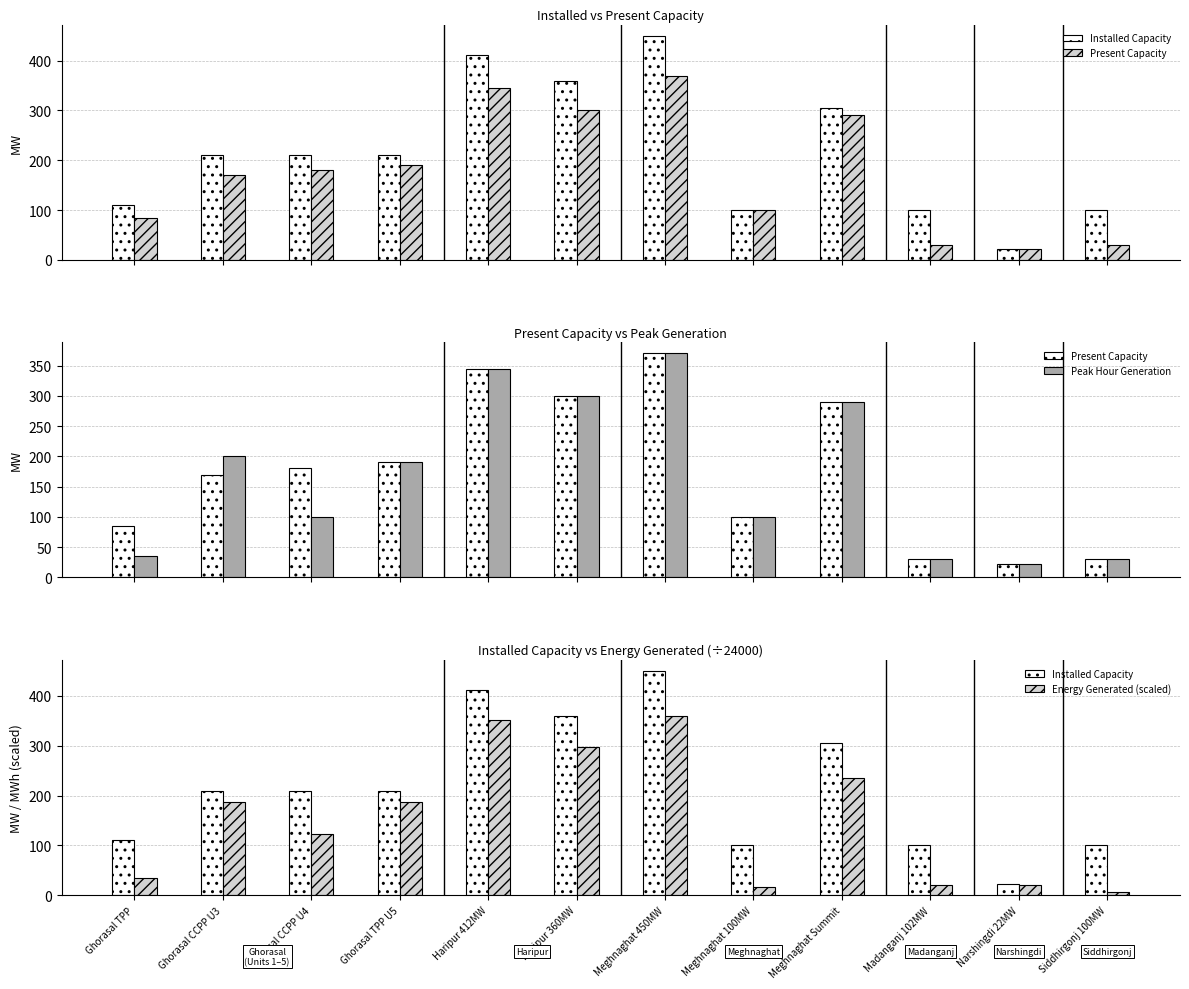

Reading left to right, extract all data points from this chart.

Installed Capacity: Ghorasal TPP=110.0	Ghorasal CCPP U3=210.0	Ghorasal CCPP U4=210.0	Ghorasal TPP U5=210.0	Haripur 412MW=412.0	Haripur 360MW=360.0	Meghnaghat 450MW=450.0	Meghnaghat 100MW=100.0	Meghnaghat Summit=305.0	Madanganj 102MW=100.0	Narshingdi 22MW=22.0	Siddhirgonj 100MW=100.0
Present Capacity: Ghorasal TPP=85.0	Ghorasal CCPP U3=170.0	Ghorasal CCPP U4=180.0	Ghorasal TPP U5=190.0	Haripur 412MW=345.0	Haripur 360MW=300.0	Meghnaghat 450MW=370.0	Meghnaghat 100MW=100.0	Meghnaghat Summit=290.0	Madanganj 102MW=30.0	Narshingdi 22MW=22.0	Siddhirgonj 100MW=30.0
Peak Hour Generation: Ghorasal TPP=35.0	Ghorasal CCPP U3=200.0	Ghorasal CCPP U4=100.0	Ghorasal TPP U5=190.0	Haripur 412MW=345.0	Haripur 360MW=300.0	Meghnaghat 450MW=370.0	Meghnaghat 100MW=100.0	Meghnaghat Summit=290.0	Madanganj 102MW=30.0	Narshingdi 22MW=22.0	Siddhirgonj 100MW=30.0
Energy Generated (scaled): Ghorasal TPP=33.4	Ghorasal CCPP U3=187.5	Ghorasal CCPP U4=122.0	Ghorasal TPP U5=187.7	Haripur 412MW=351.8	Haripur 360MW=297.5	Meghnaghat 450MW=360.5	Meghnaghat 100MW=15.6	Meghnaghat Summit=235.6	Madanganj 102MW=19.8	Narshingdi 22MW=19.7	Siddhirgonj 100MW=6.3